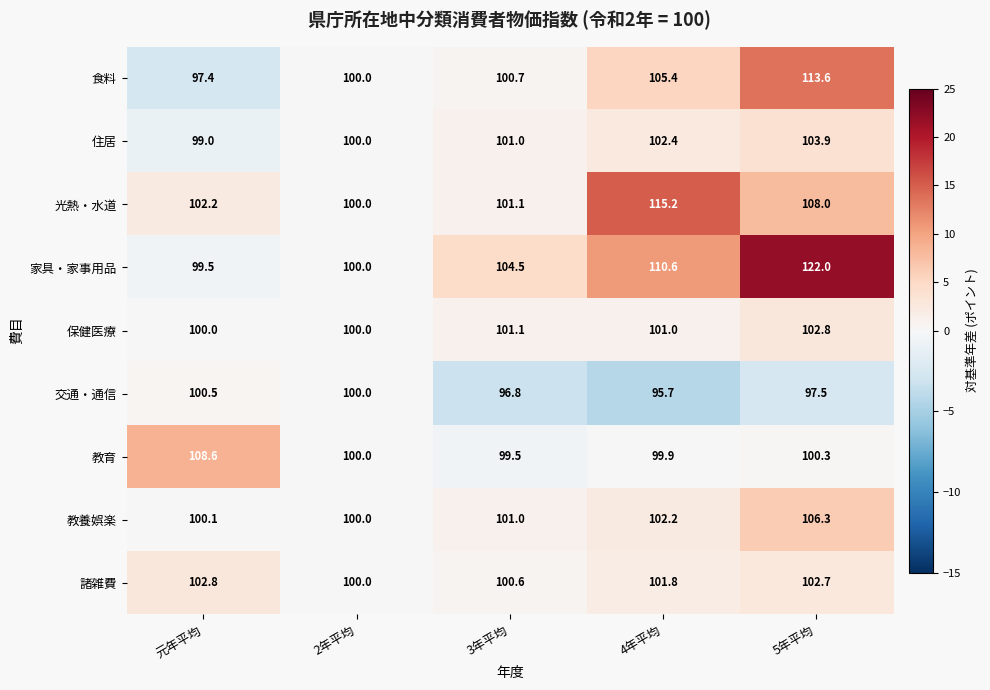

Which series has the widest spread of values?

家具・家事用品